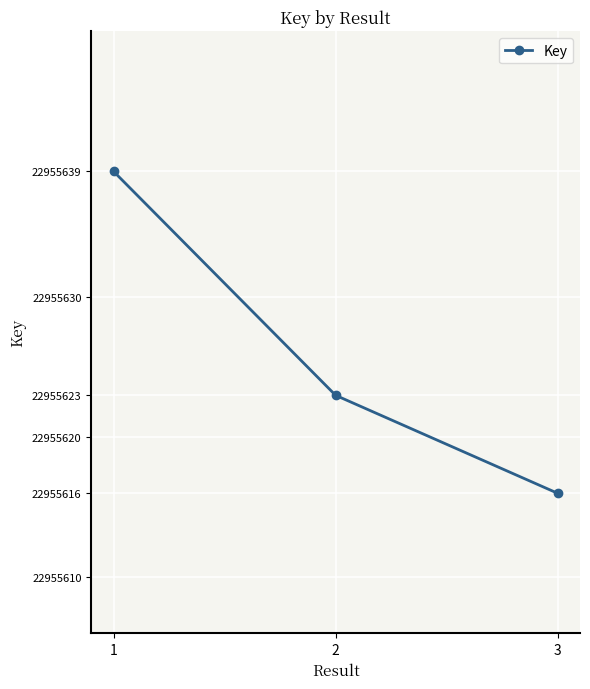

What is the value of the 3rd point from the left?

22955616